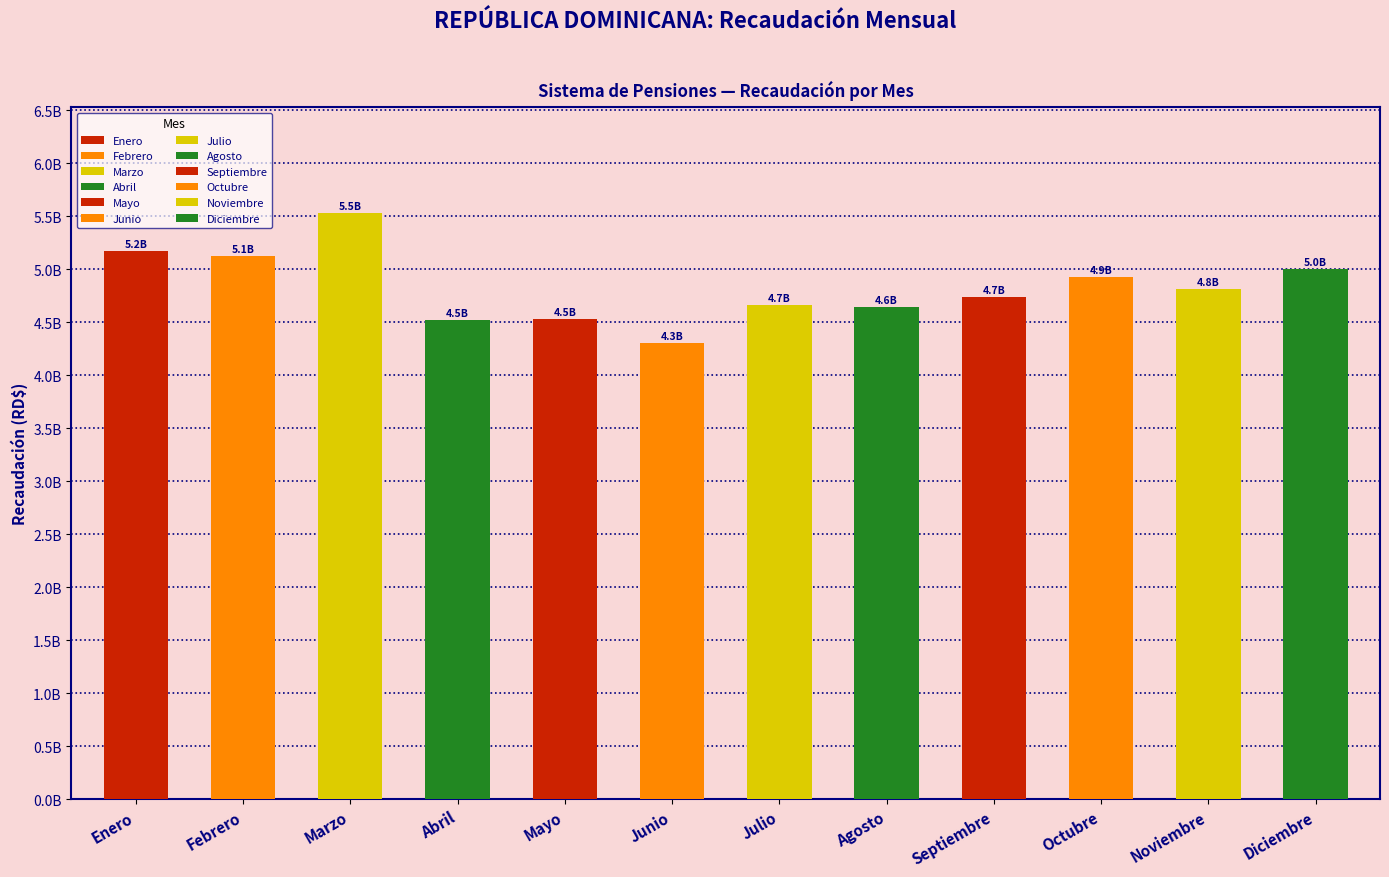

Are the bars horizontal?

No